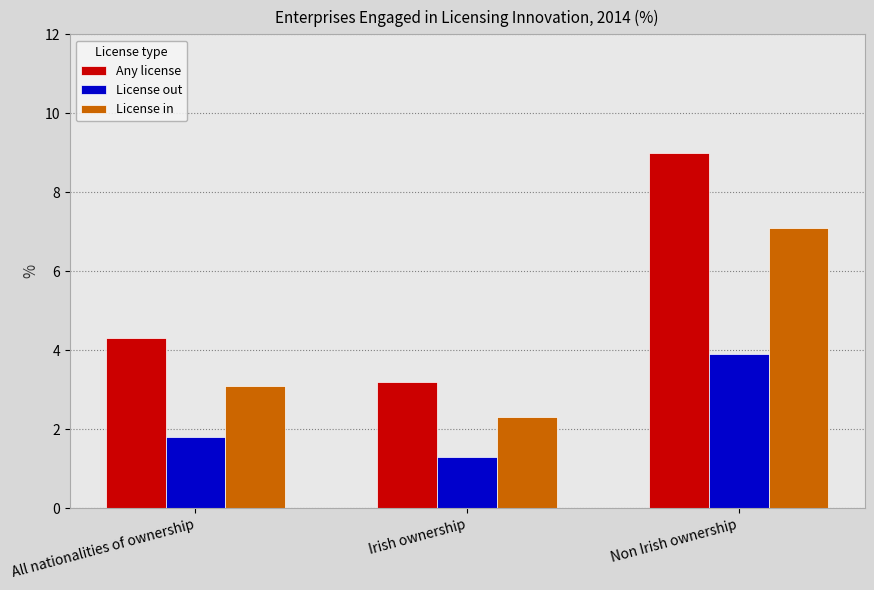

At which label is License in closest to 4?

All nationalities of ownership